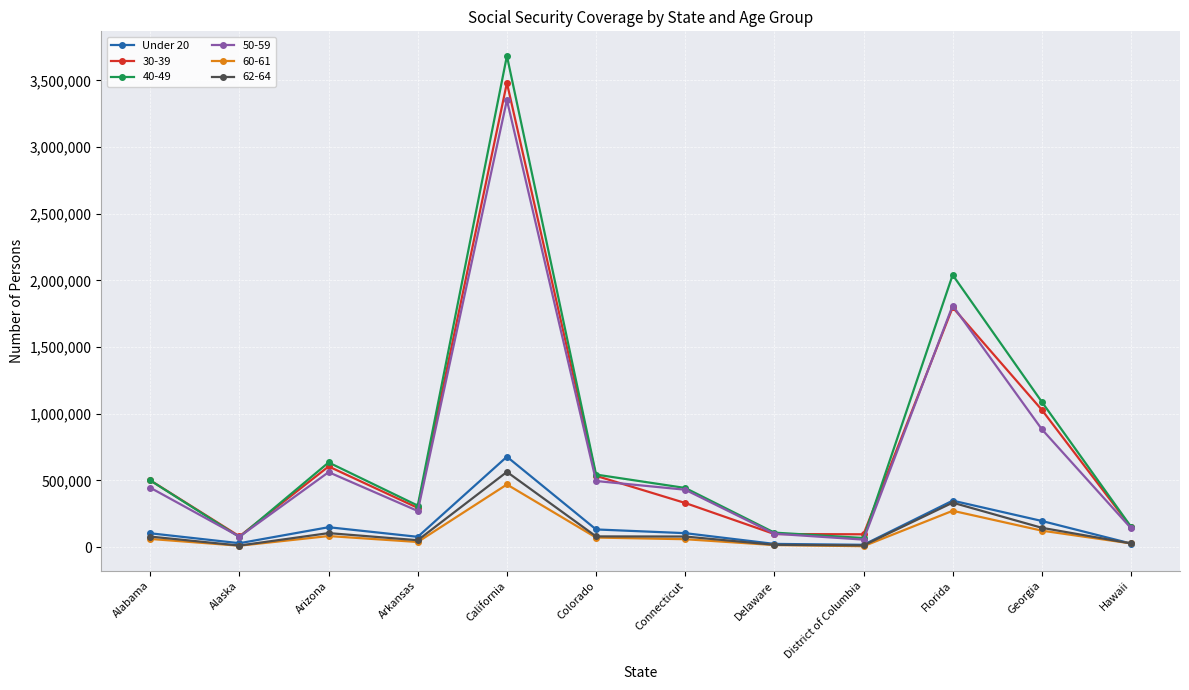

What position from the left is Florida?

10